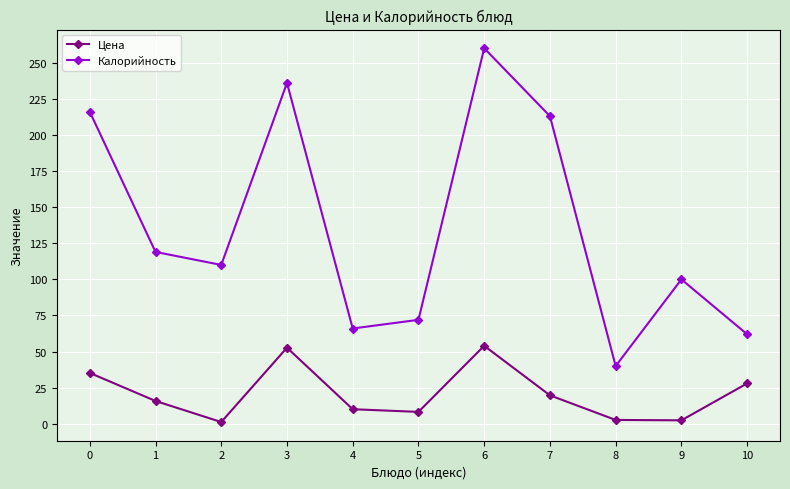

What is the difference between the highest and lowest values at 5?

63.7